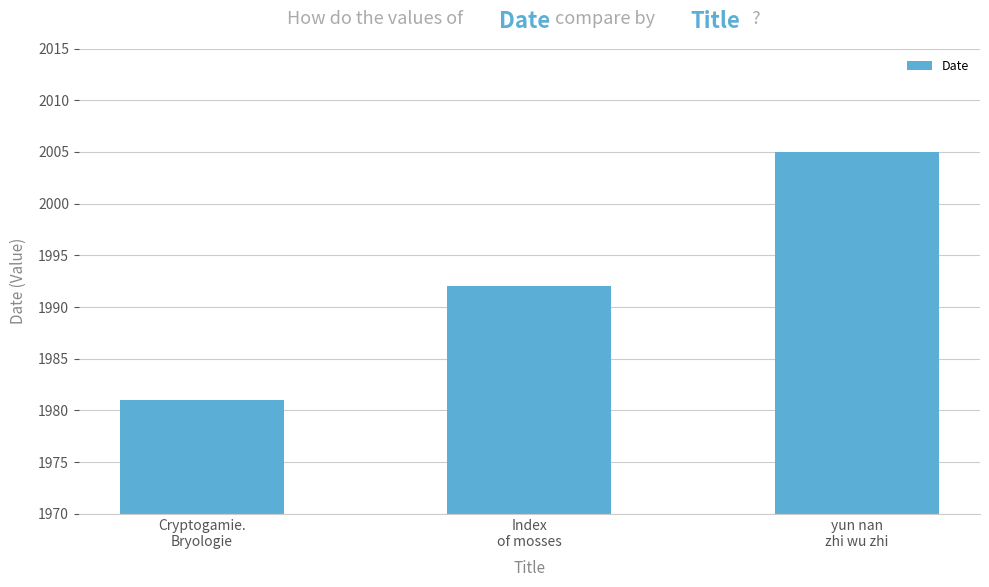

Reading left to right, extract all data points from this chart.

1981	1992	2005